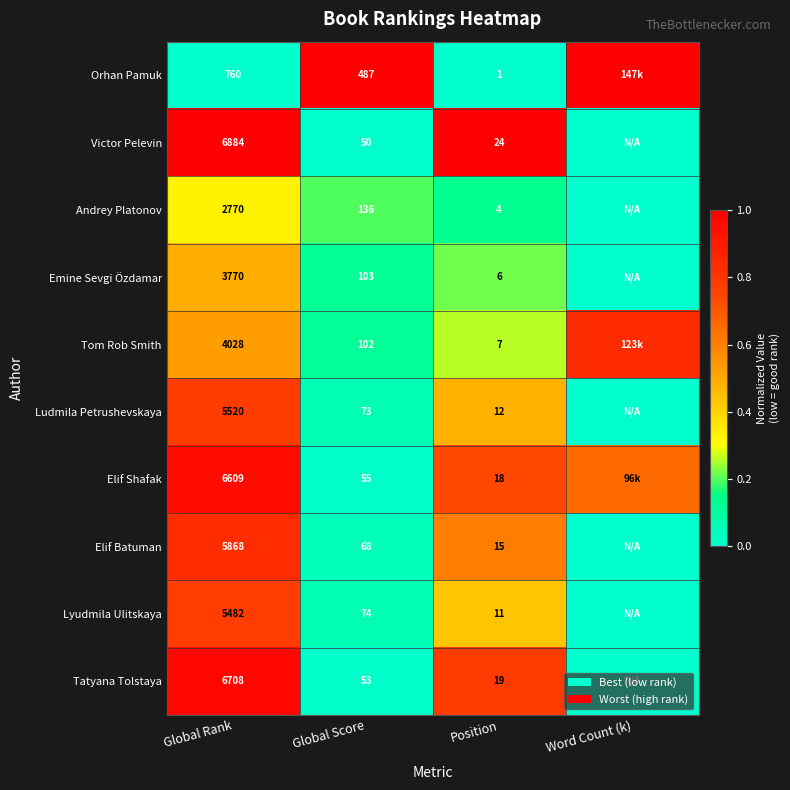

What is the total value across all series at Word Count (k)?

2.5